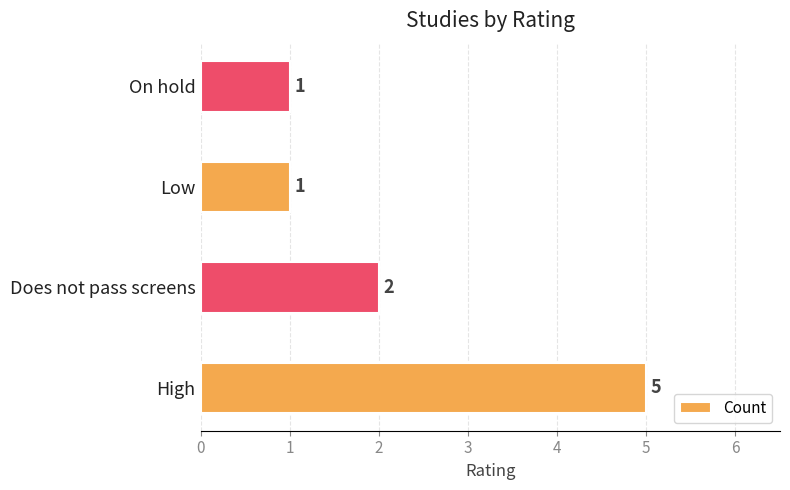

The value at Low is 2. True or false?

False